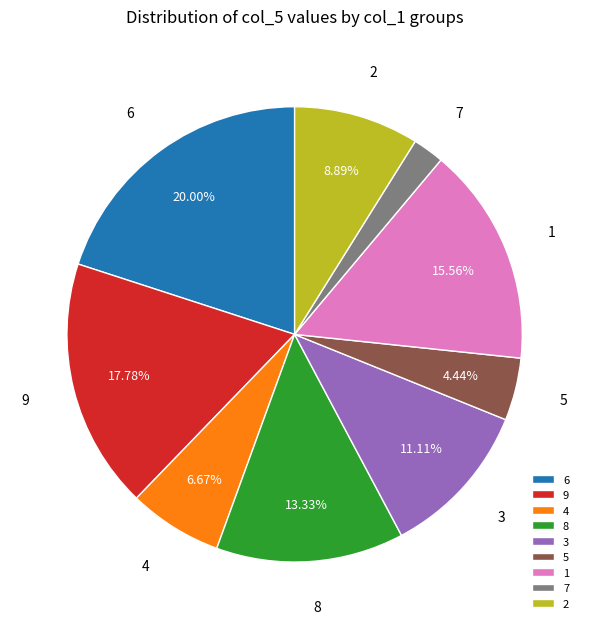

How many segments does this pie chart have?

9